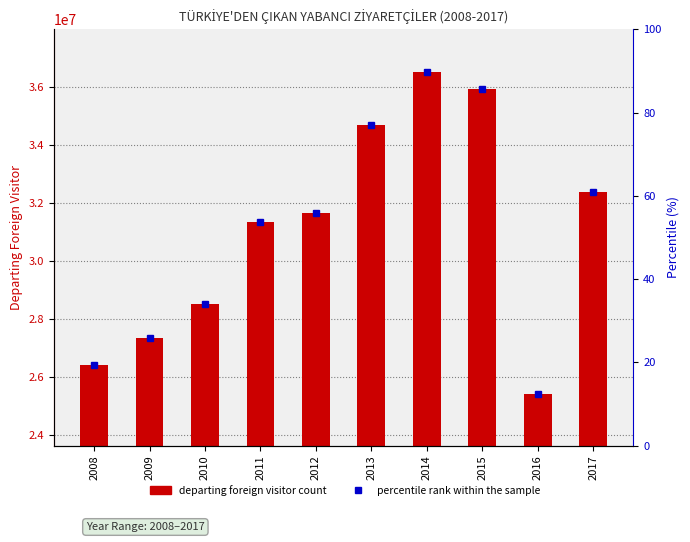

Between 2012 and 2017, which is larger?

2017